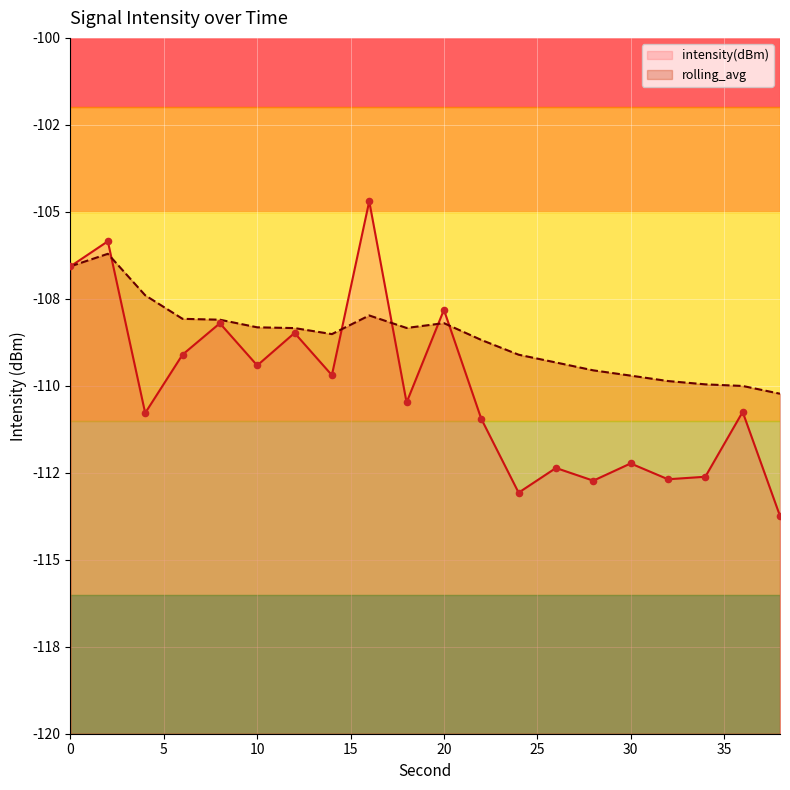

At how many categories does at least one series exceed -112?

20